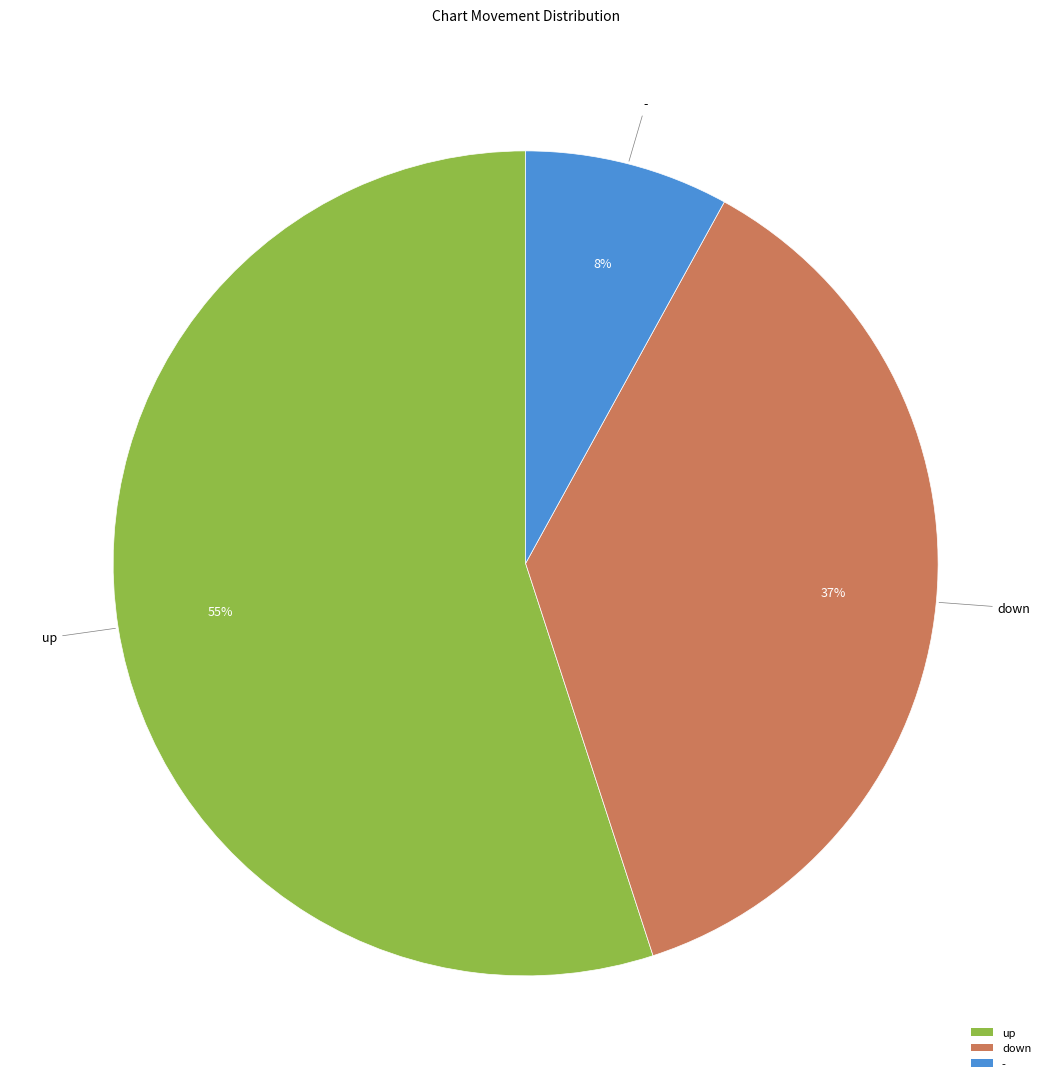

Is the sum of - and down greater than half?

No